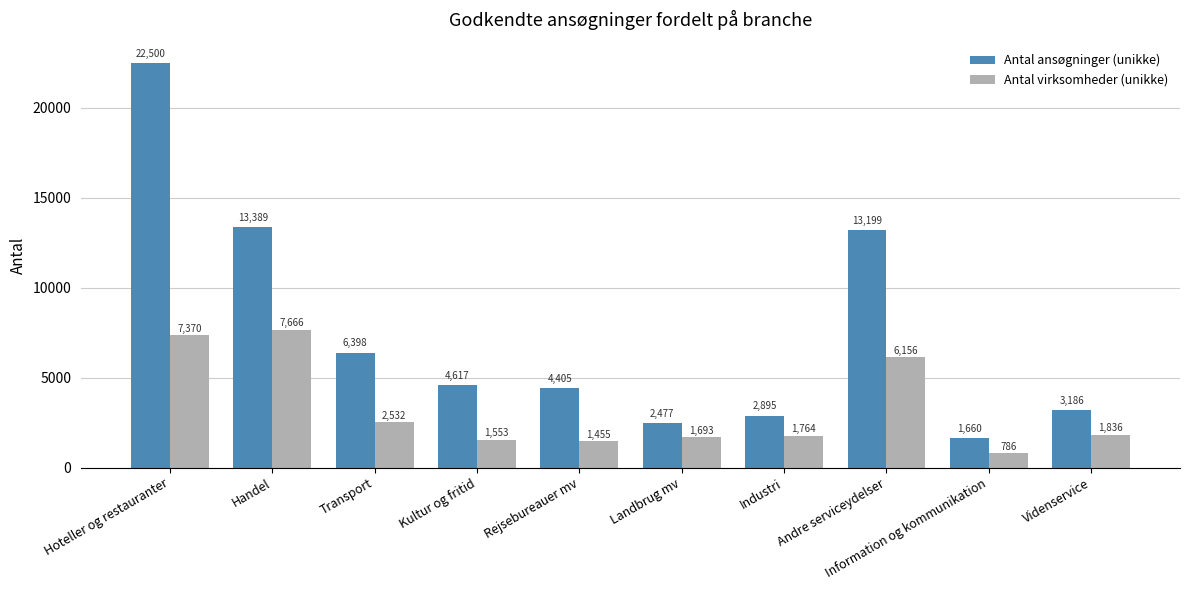

What is the difference between the Antal virksomheder (unikke) values at Andre serviceydelser and Kultur og fritid?

4603